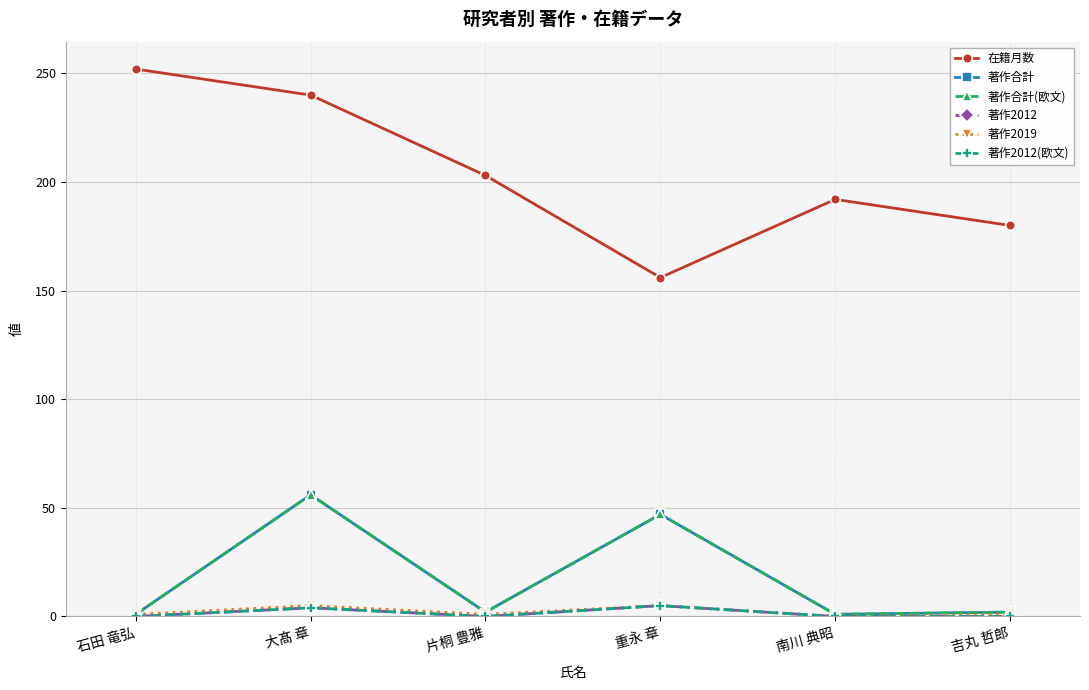

Does the chart display data point markers on the line(s)?

Yes